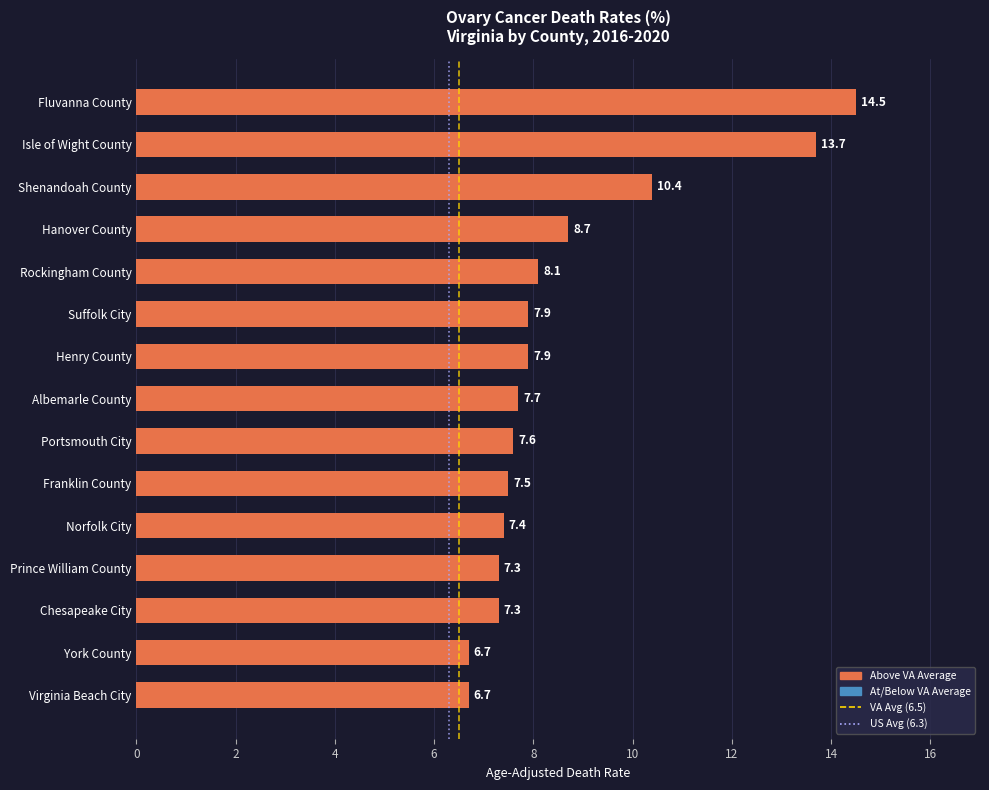

Which has a higher value, Fluvanna County or Shenandoah County?

Fluvanna County